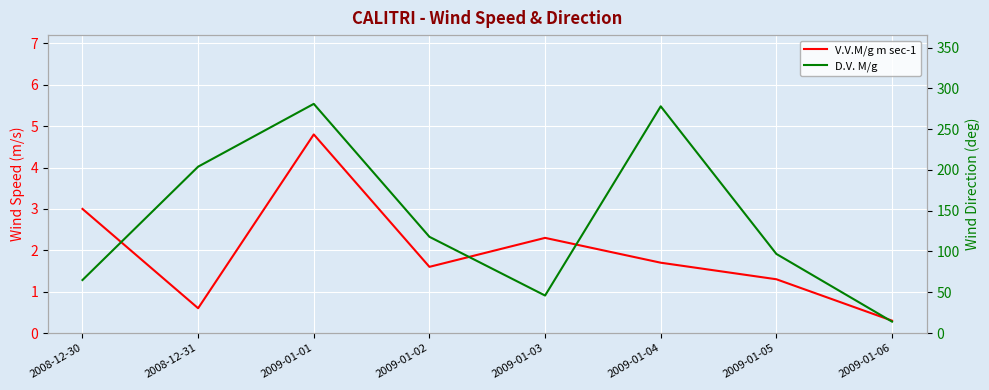

The value of D.V. M/g at 2009-01-03 is 82.6. True or false?

False